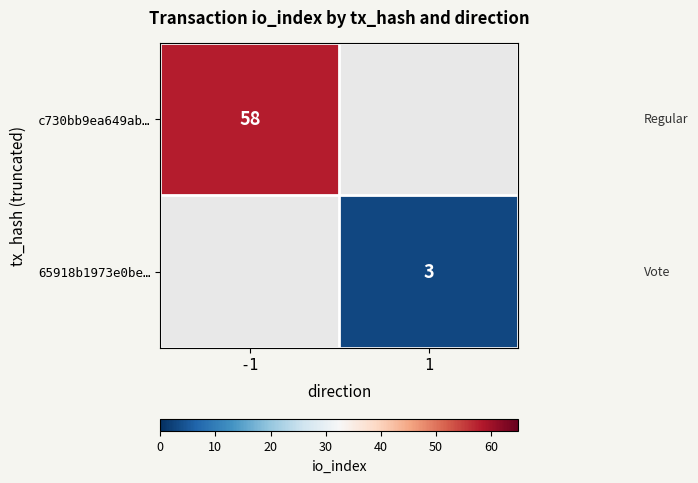

True or false: c730bb9ea649ab… has a value of 26 at -1.

False